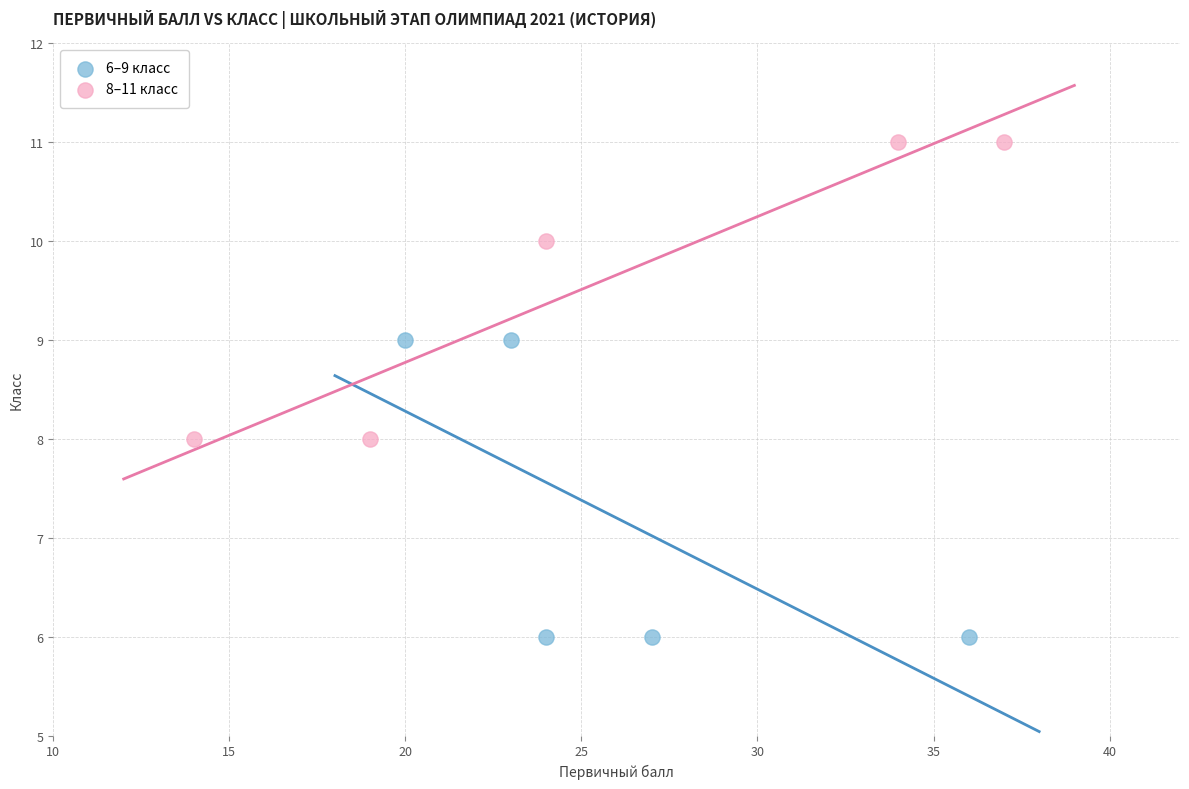

Which series reaches the minimum Y coordinate?

6–9 класс